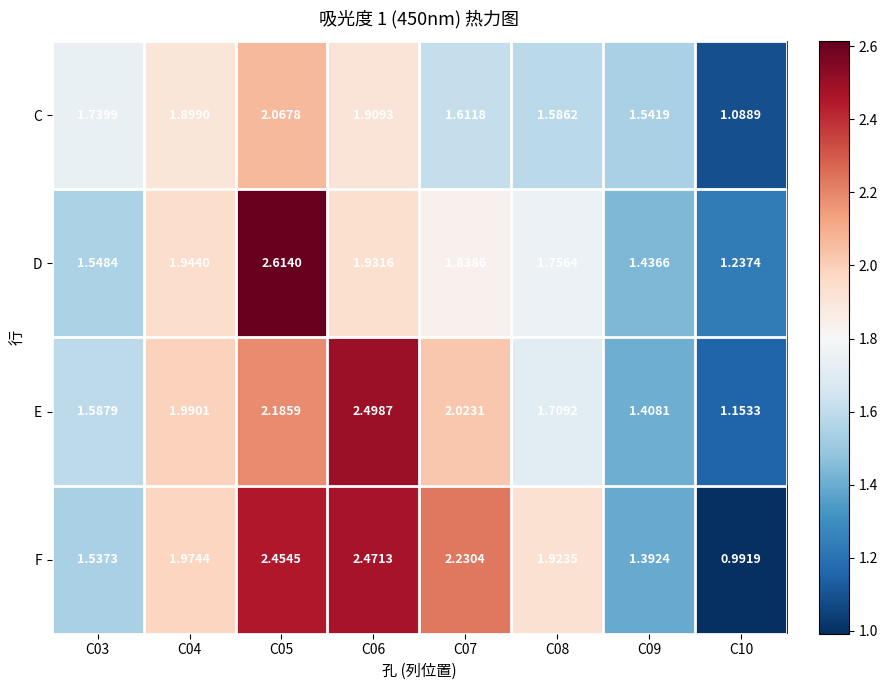

Which series changed the most between C08 and C09?

F